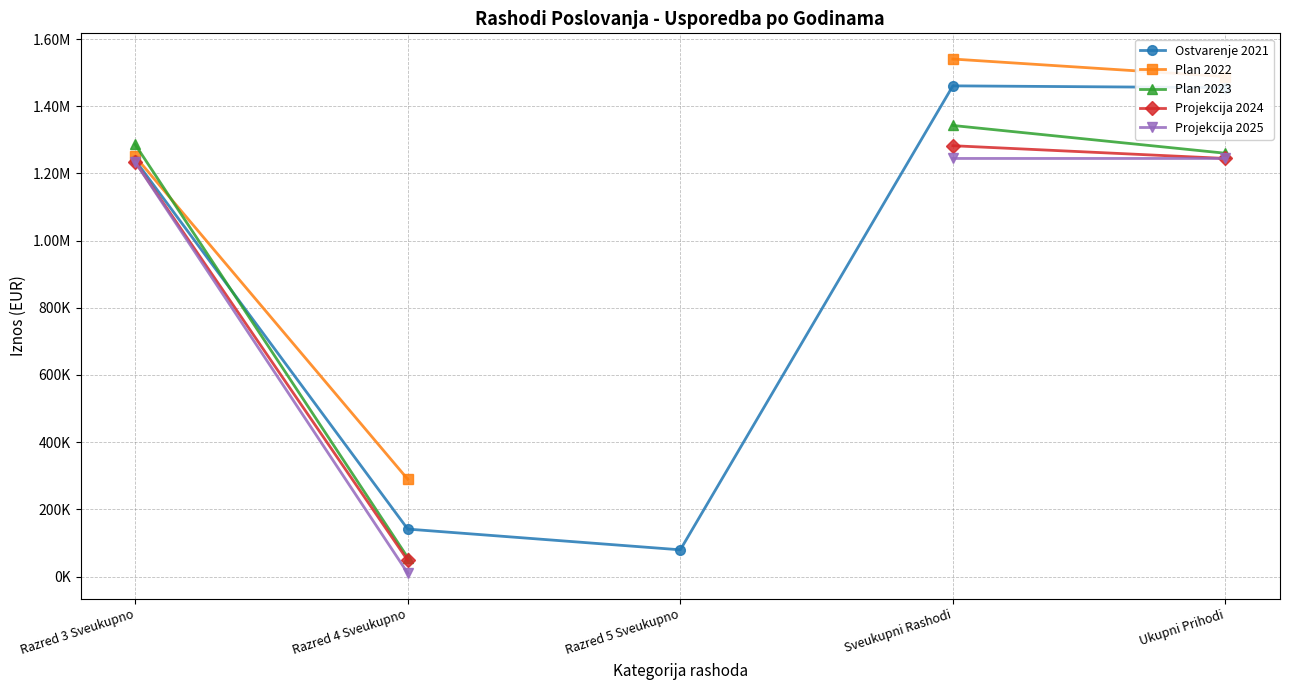

True or false: Ostvarenje 2021 and Plan 2022 cross at least once.

False